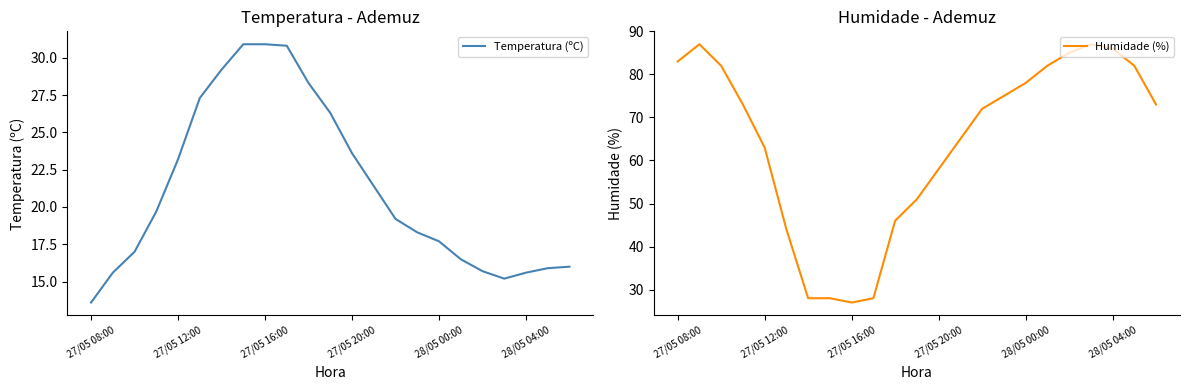

True or false: Temperatura (ºC) has more than 0 interior local peaks.

False